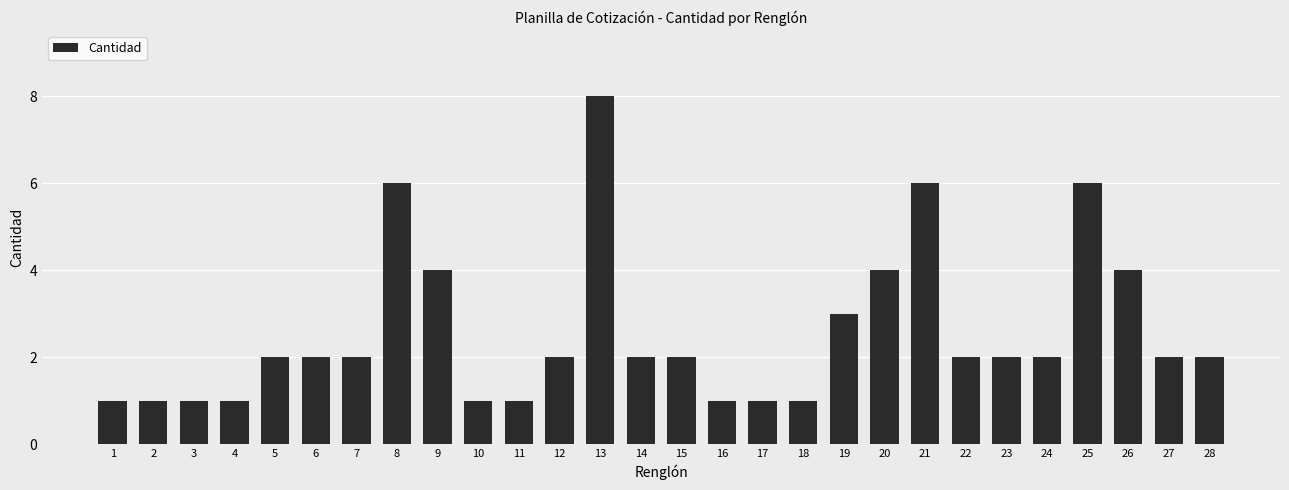

Count the values in the range 1 to 4.

24